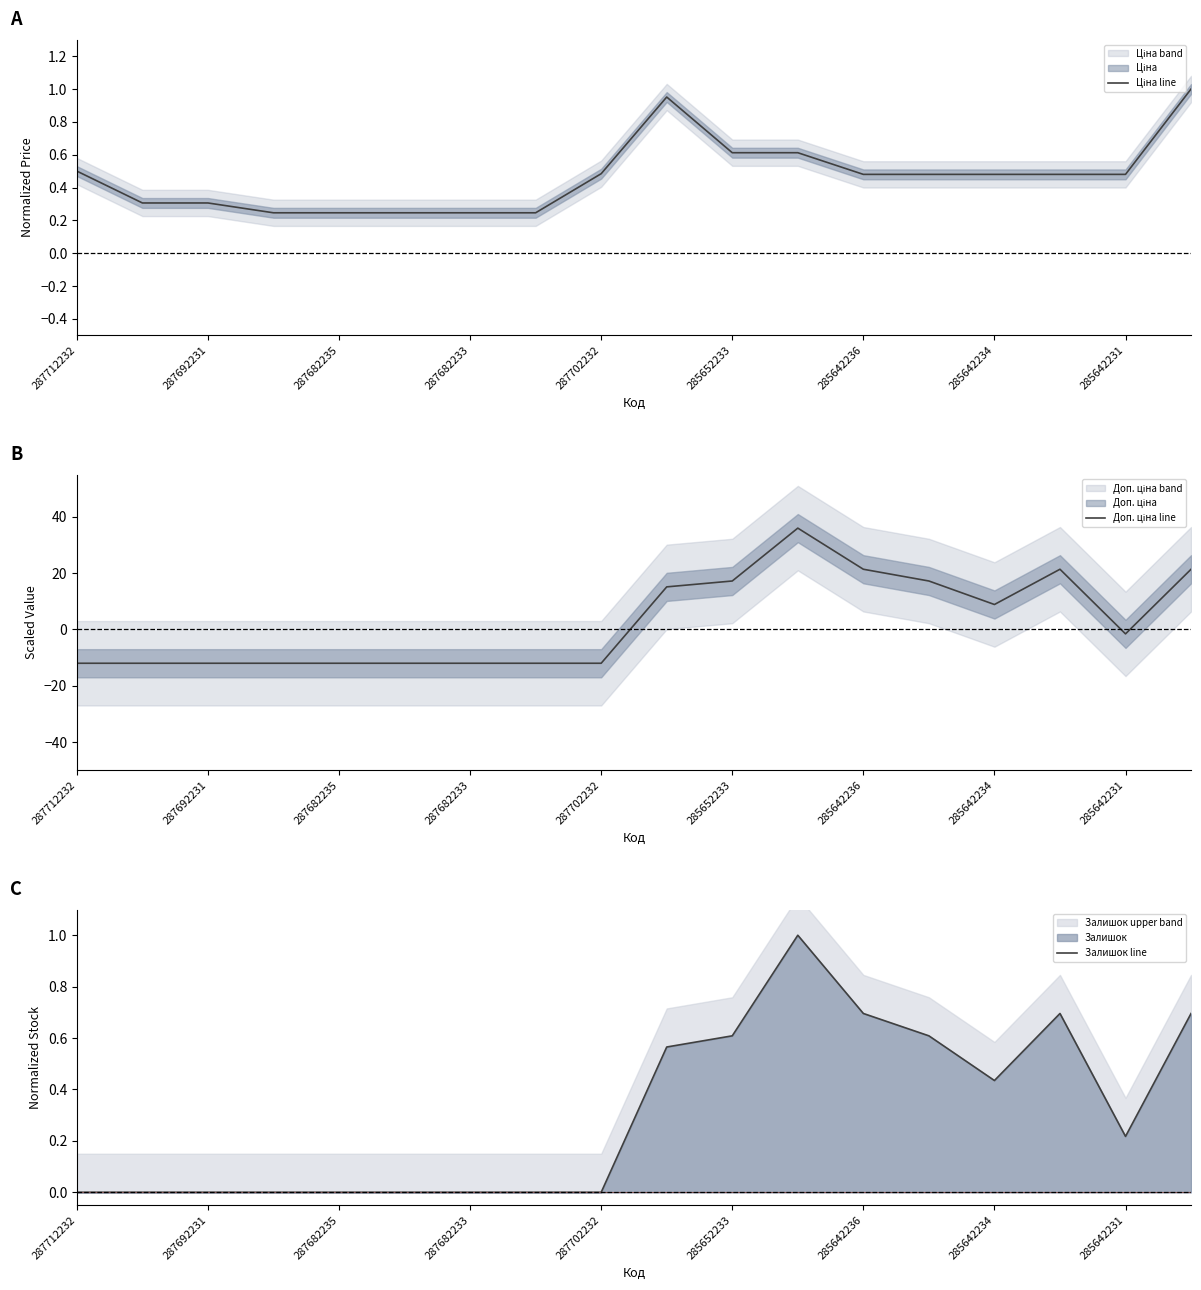

What is the maximum value for Ціна line?

1.0